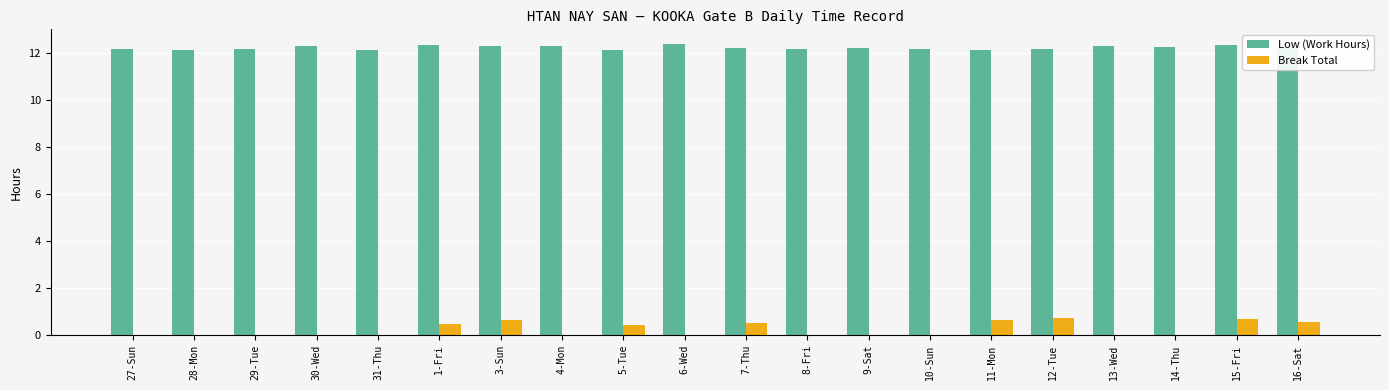

What is the sum of the Low (Work Hours) values at 10-Sun and 8-Fri?

24.4